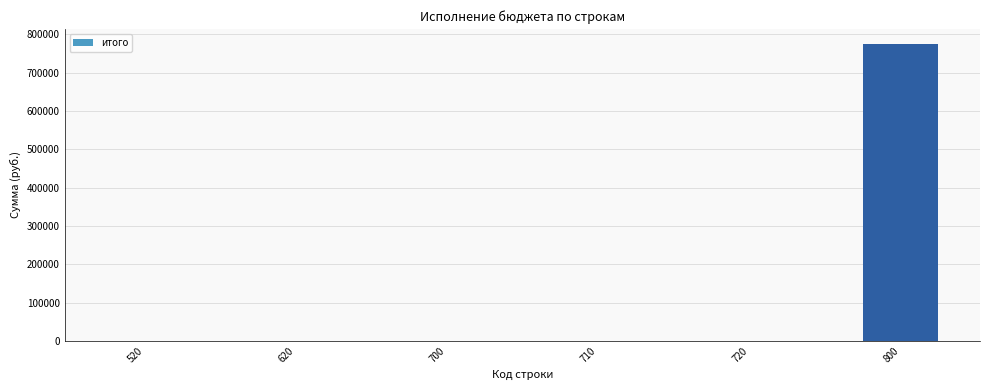

How many values exceed 0?

1